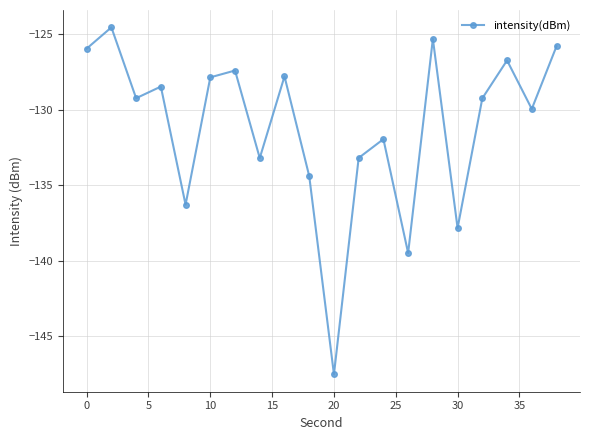

Is this an area chart (filled region under the line)?

No